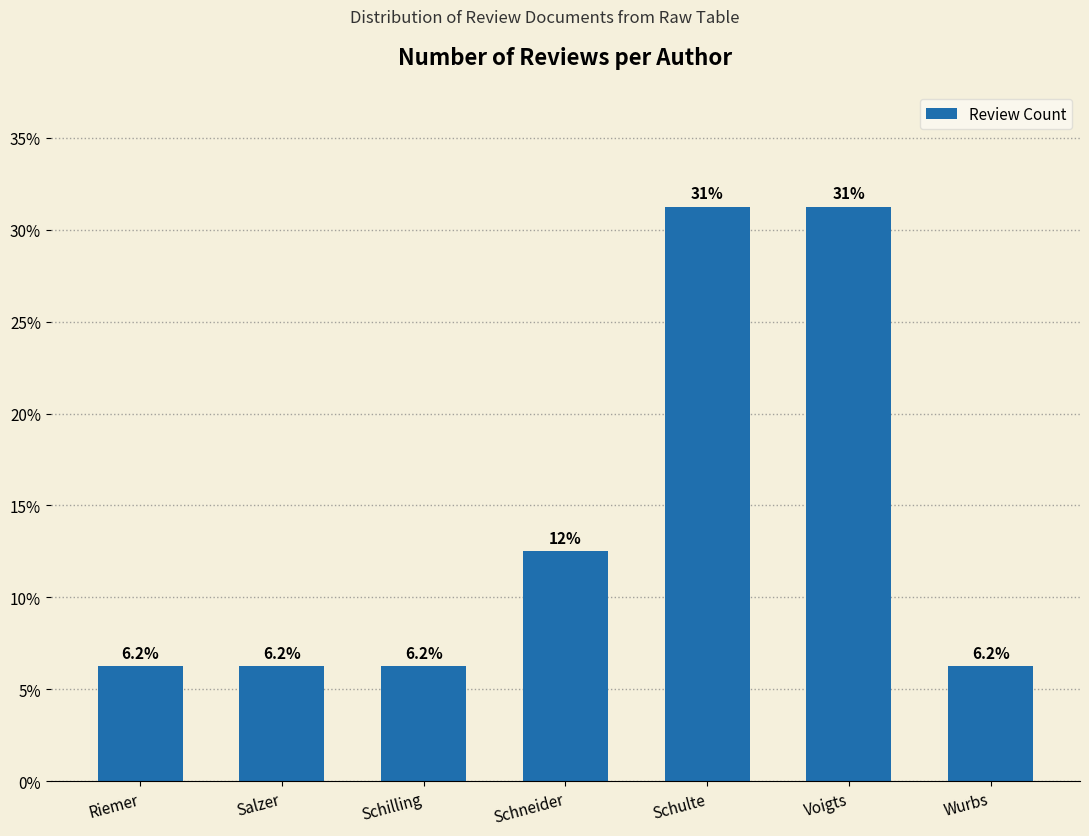

What is the average value?

14.3